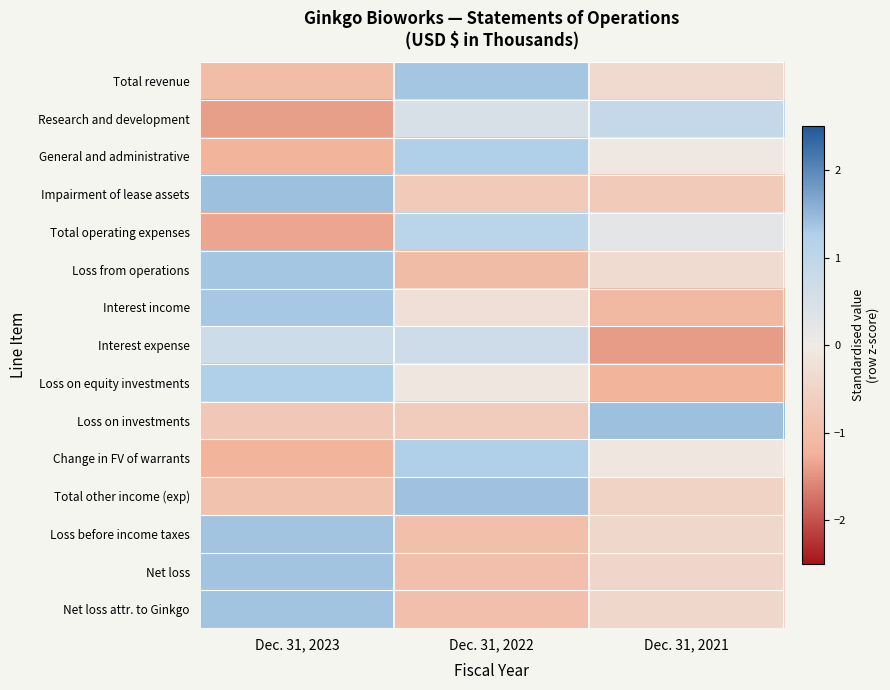

Reading left to right, what are all the values shown in this chart?

Total revenue: Dec. 31, 2023=-1.0	Dec. 31, 2022=1.4	Dec. 31, 2021=-0.4
Research and development: Dec. 31, 2023=-1.4	Dec. 31, 2022=0.5	Dec. 31, 2021=0.9
General and administrative: Dec. 31, 2023=-1.2	Dec. 31, 2022=1.3	Dec. 31, 2021=-0.1
Impairment of lease assets: Dec. 31, 2023=1.4	Dec. 31, 2022=-0.7	Dec. 31, 2021=-0.7
Total operating expenses: Dec. 31, 2023=-1.3	Dec. 31, 2022=1.1	Dec. 31, 2021=0.2
Loss from operations: Dec. 31, 2023=1.4	Dec. 31, 2022=-1.0	Dec. 31, 2021=-0.3
Interest income: Dec. 31, 2023=1.3	Dec. 31, 2022=-0.2	Dec. 31, 2021=-1.1
Interest expense: Dec. 31, 2023=0.7	Dec. 31, 2022=0.7	Dec. 31, 2021=-1.4
Loss on equity investments: Dec. 31, 2023=1.3	Dec. 31, 2022=-0.1	Dec. 31, 2021=-1.2
Loss on investments: Dec. 31, 2023=-0.7	Dec. 31, 2022=-0.7	Dec. 31, 2021=1.4
Change in FV of warrants: Dec. 31, 2023=-1.2	Dec. 31, 2022=1.3	Dec. 31, 2021=-0.1
Total other income (exp): Dec. 31, 2023=-0.9	Dec. 31, 2022=1.4	Dec. 31, 2021=-0.5
Loss before income taxes: Dec. 31, 2023=1.4	Dec. 31, 2022=-1.0	Dec. 31, 2021=-0.4
Net loss: Dec. 31, 2023=1.4	Dec. 31, 2022=-1.0	Dec. 31, 2021=-0.4
Net loss attr. to Ginkgo: Dec. 31, 2023=1.4	Dec. 31, 2022=-1.0	Dec. 31, 2021=-0.4